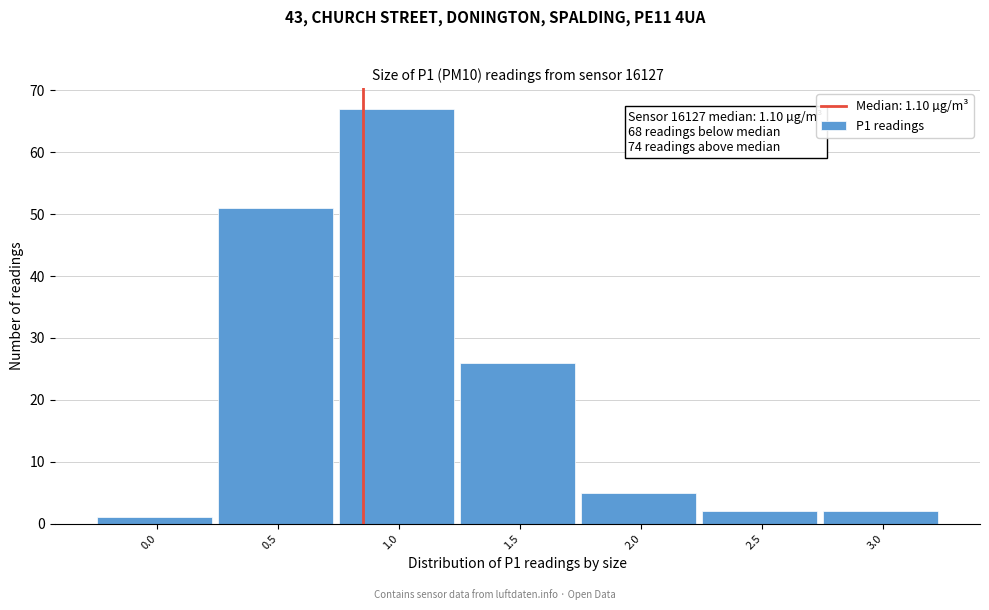

Reading left to right, extract all data points from this chart.

0.0=1	0.5=51	1.0=67	1.5=26	2.0=5	2.5=2	3.0=2